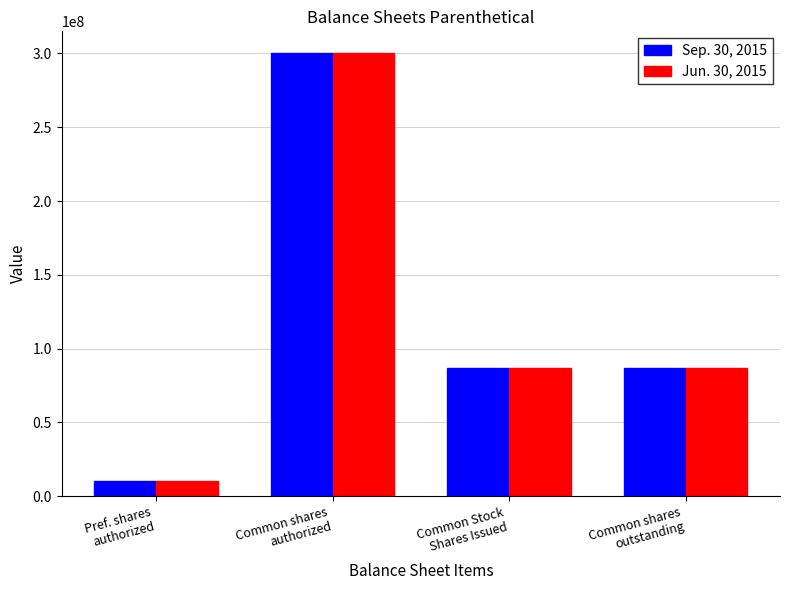

How many values in the Sep. 30, 2015 series are below 87210000?

1